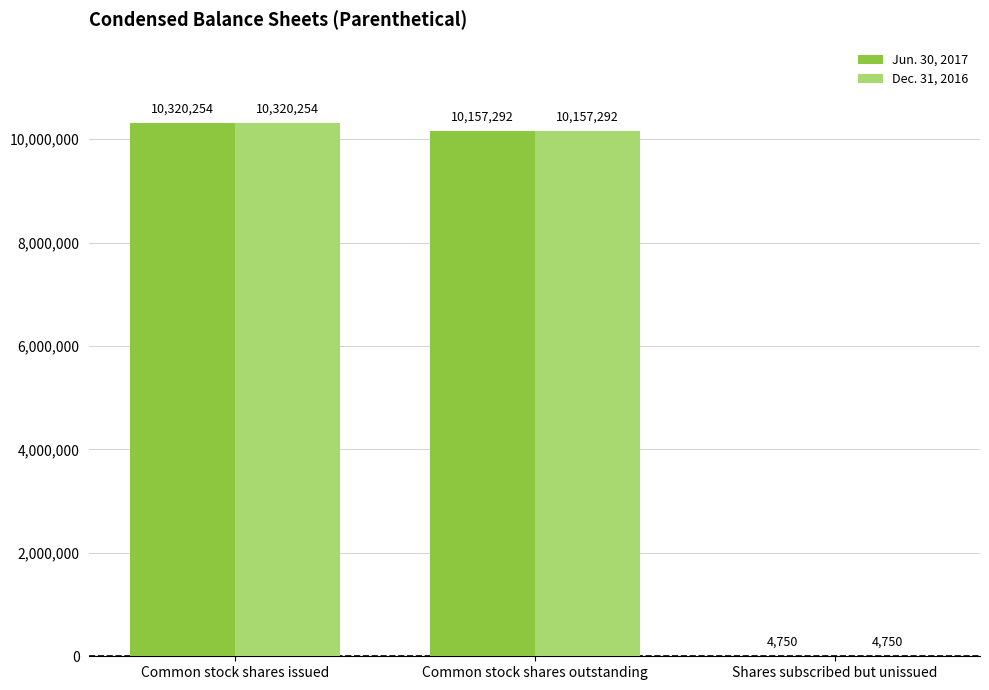

What is the sum of all Dec. 31, 2016 values?

20482296